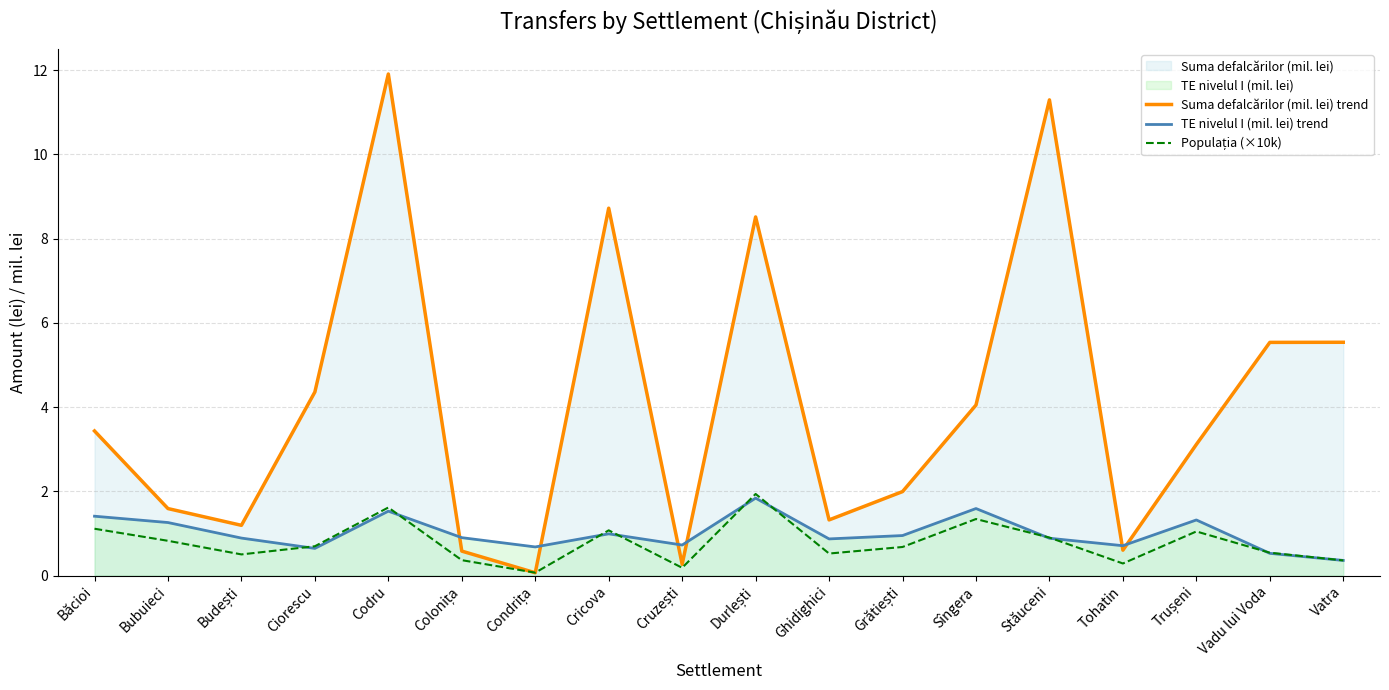

In TE nivelul I (mil. lei) trend, how many points are higher than both neighbors (excluding endpoints)?

5